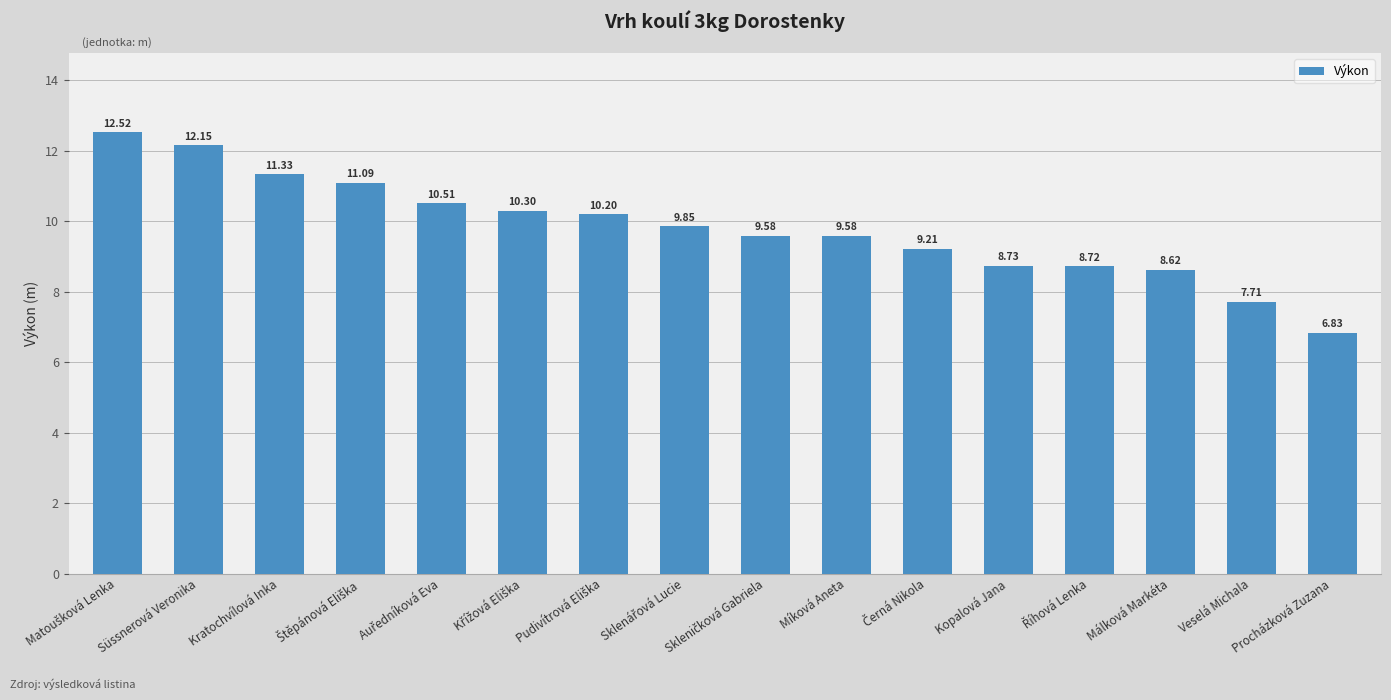

Which label corresponds to the smallest value in the chart?

Procházková Zuzana